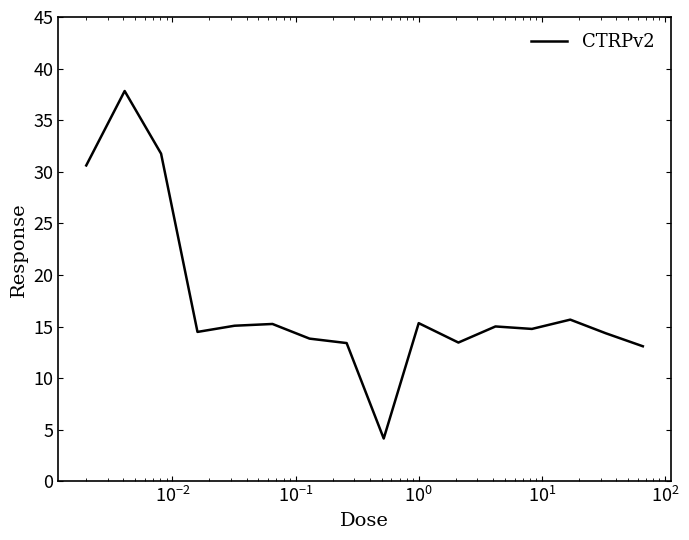

What is the maximum value shown in the chart?

37.8